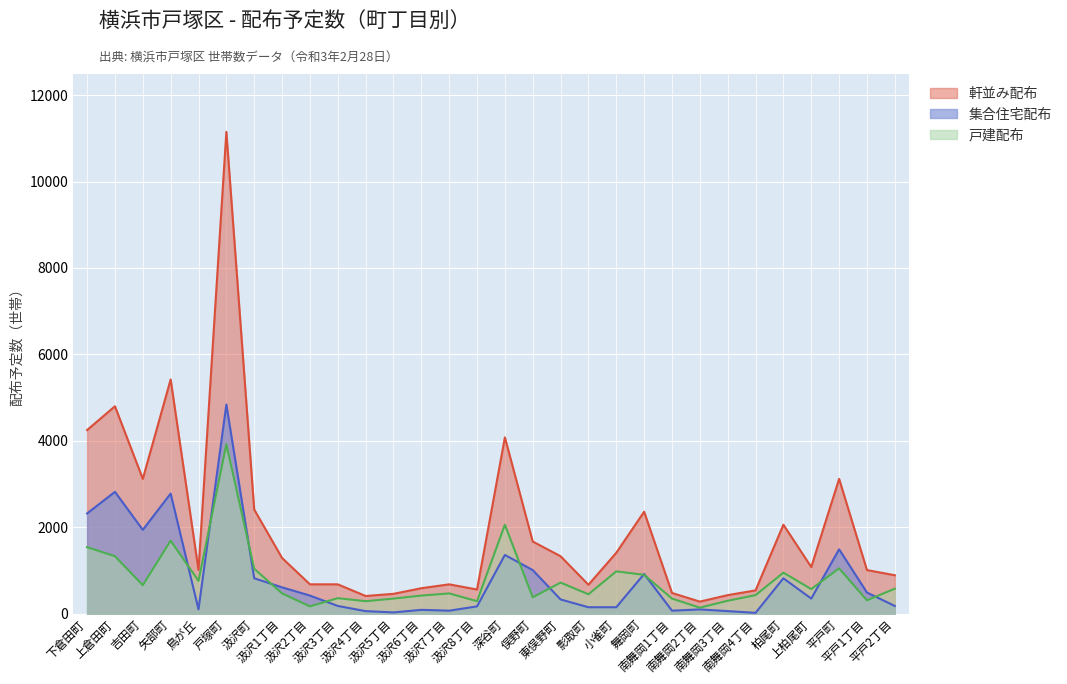

In 戸建配布, how many points are higher than both neighbors (excluding endpoints)?

9